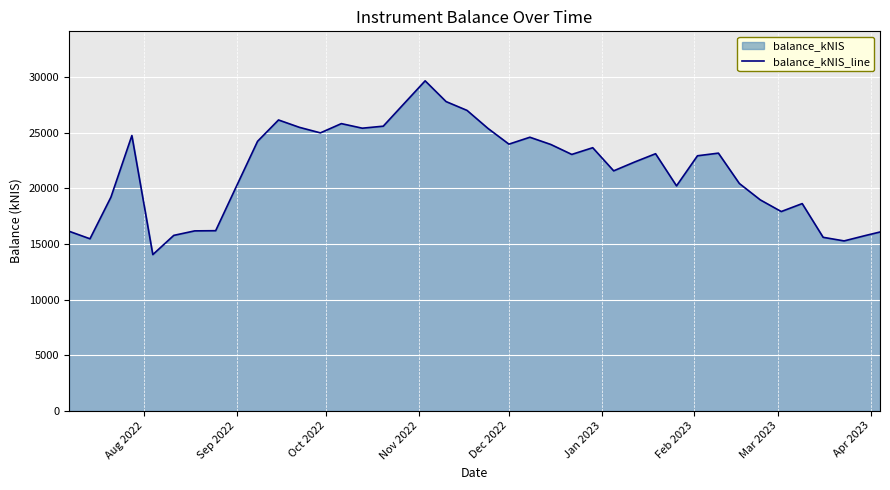

What is the difference between the maximum and minimum values?

15630.1